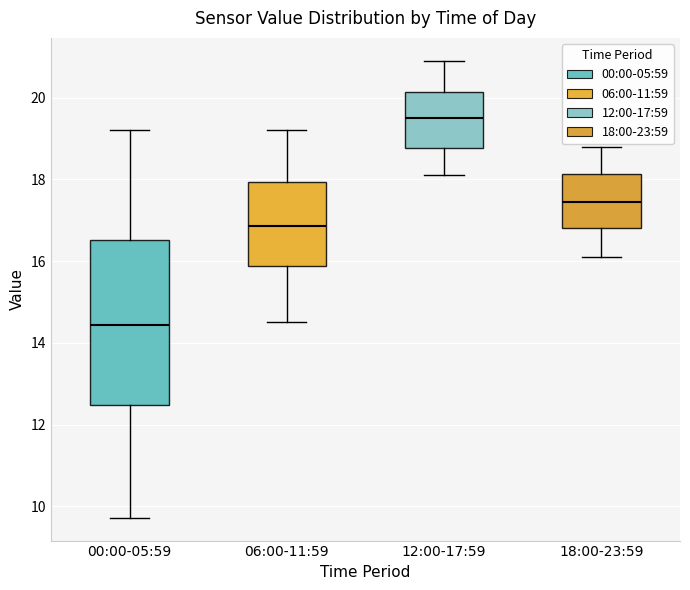

Reading left to right, transcribe this box plot: for each box, give where its median line is, the range the box spans, and where its two whiskers end, as read against the y-axis. The values are not printed on the chart, so give them approximately, as read against the axis.

00:00-05:59: median 14.4, box 12.4 to 16.6, whiskers 9.8 to 19.2
06:00-11:59: median 16.8, box 15.8 to 18.0, whiskers 14.6 to 19.2
12:00-17:59: median 19.6, box 18.8 to 20.2, whiskers 18.2 to 21.0
18:00-23:59: median 17.4, box 16.8 to 18.2, whiskers 16.2 to 18.8